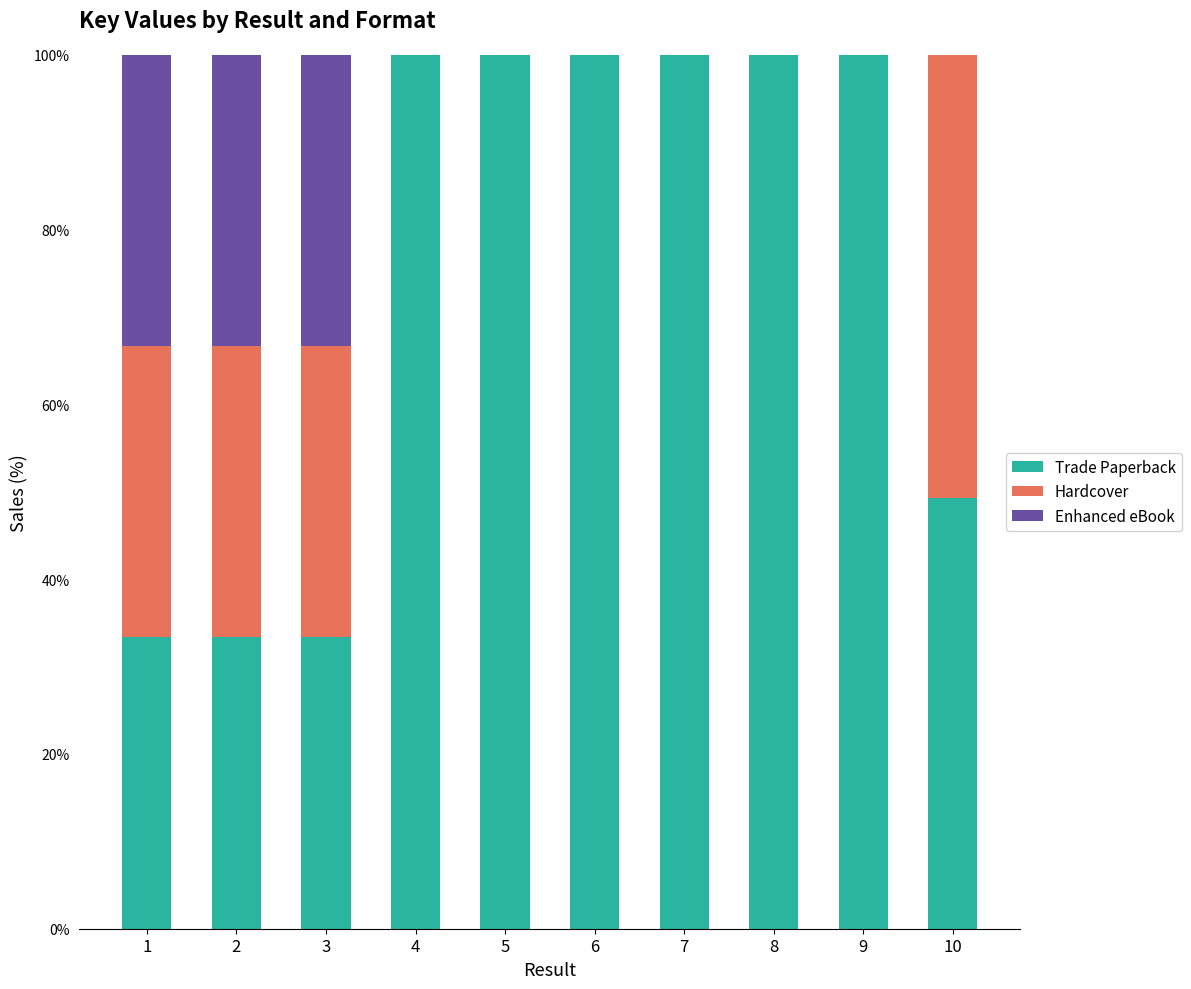

True or false: Trade Paperback has a value of 146.5 at 7.

False